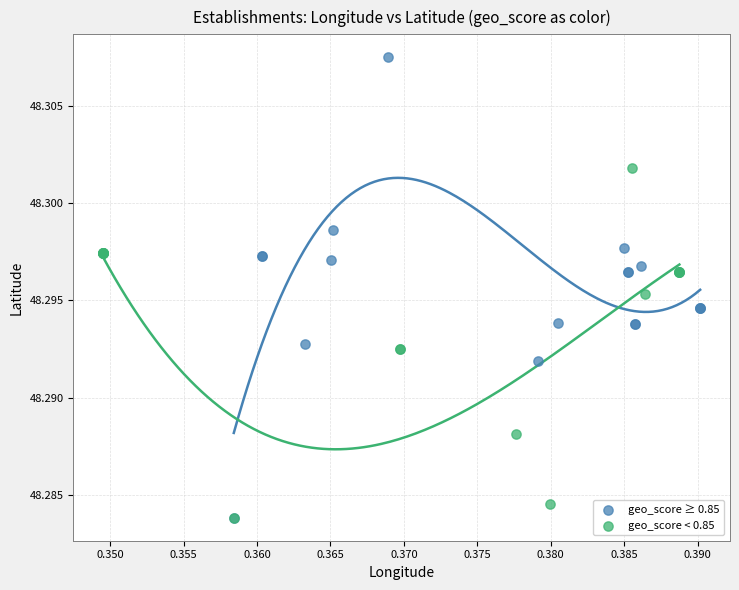

Which series has the largest Y range (max minus min)?

geo_score ≥ 0.85